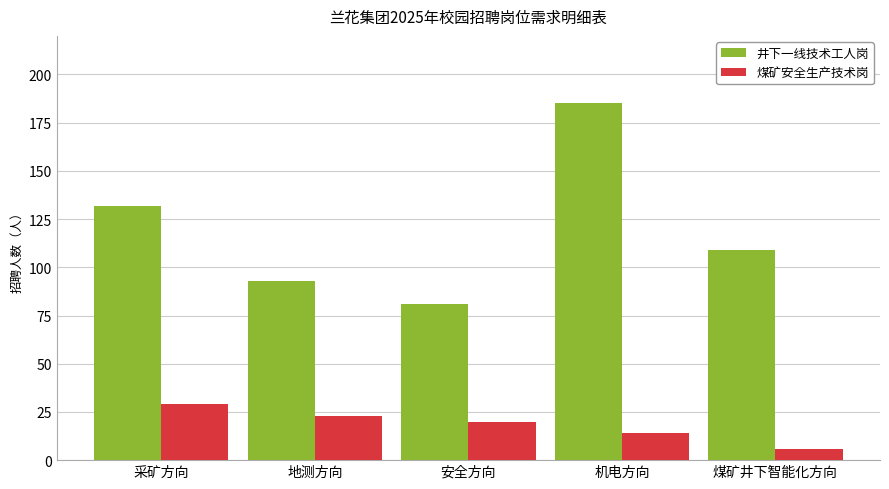

Count the number of data series in this chart.

2